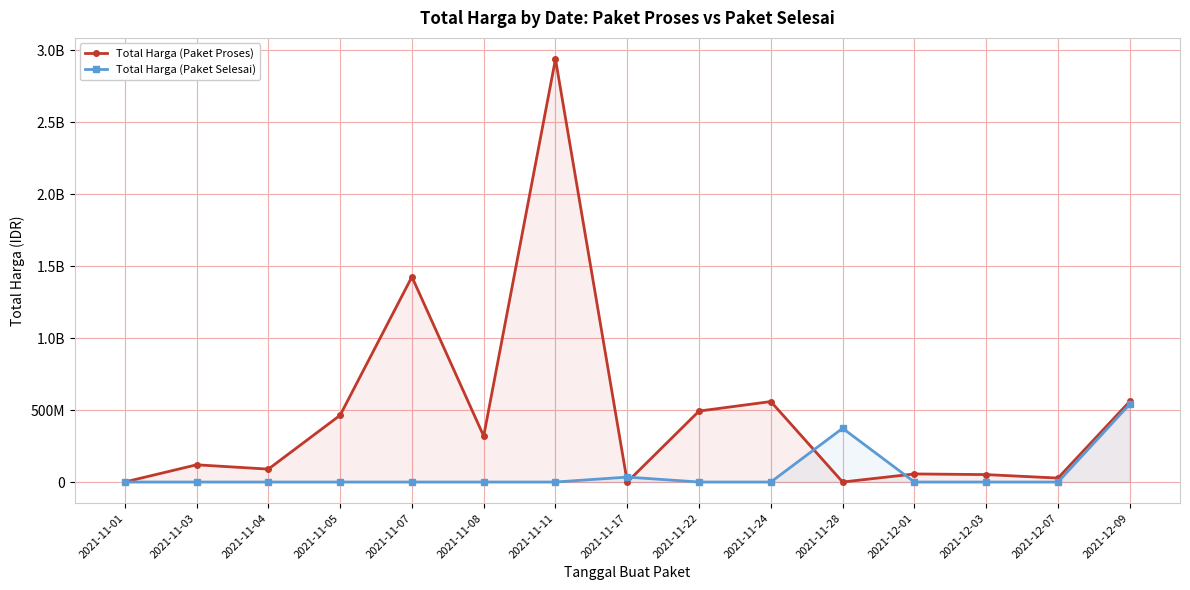

True or false: Total Harga (Paket Proses) has a value of -1466384343 at 2021-11-17.

False